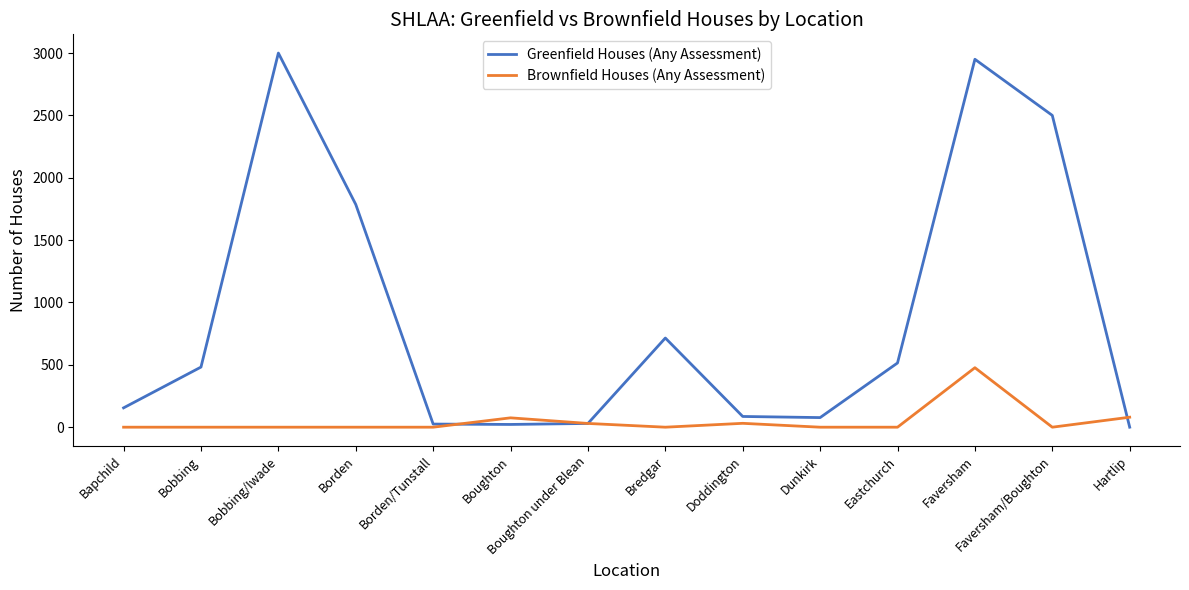

Where is Greenfield Houses (Any Assessment) nearest to the value 1500?

Borden